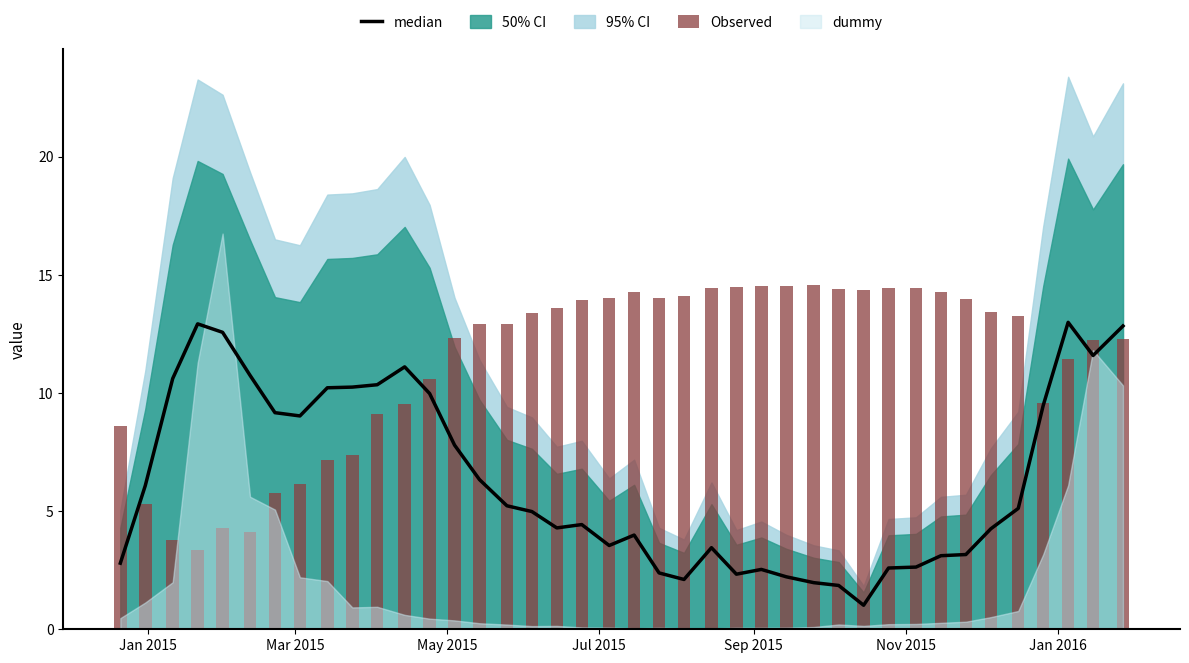

Reading left to right, what are all the values shown in this chart?

2.8	6.1	10.6	12.9	12.6	10.7	9.2	9.0	10.2	10.2	10.3	11.1	10.0	7.8	6.3	5.2	5.0	4.3	4.4	3.5	4.0	2.4	2.1	3.5	2.3	2.5	2.2	2.0	1.9	1.0	2.6	2.6	3.1	3.2	4.3	5.1	9.5	13.0	11.6	12.8